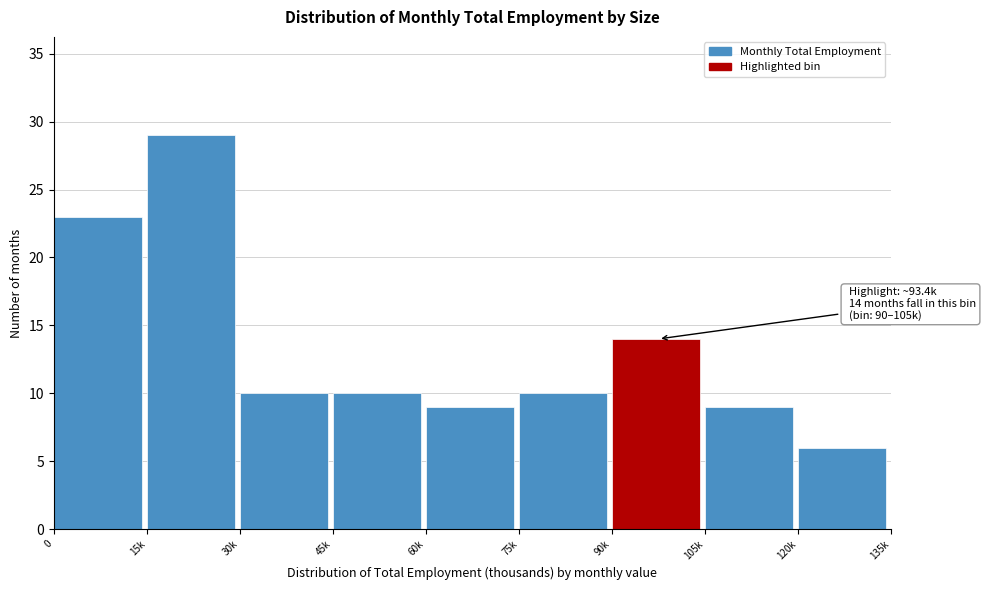

Reading left to right, what are all the values shown in this chart?

23	29	10	10	9	10	14	9	6